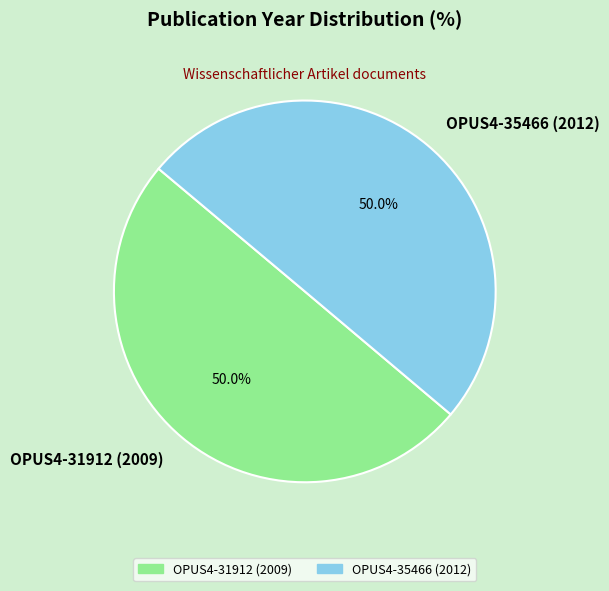

What is the ratio of the value at OPUS4-35466 (2012) to the value at OPUS4-31912 (2009)?

1.0